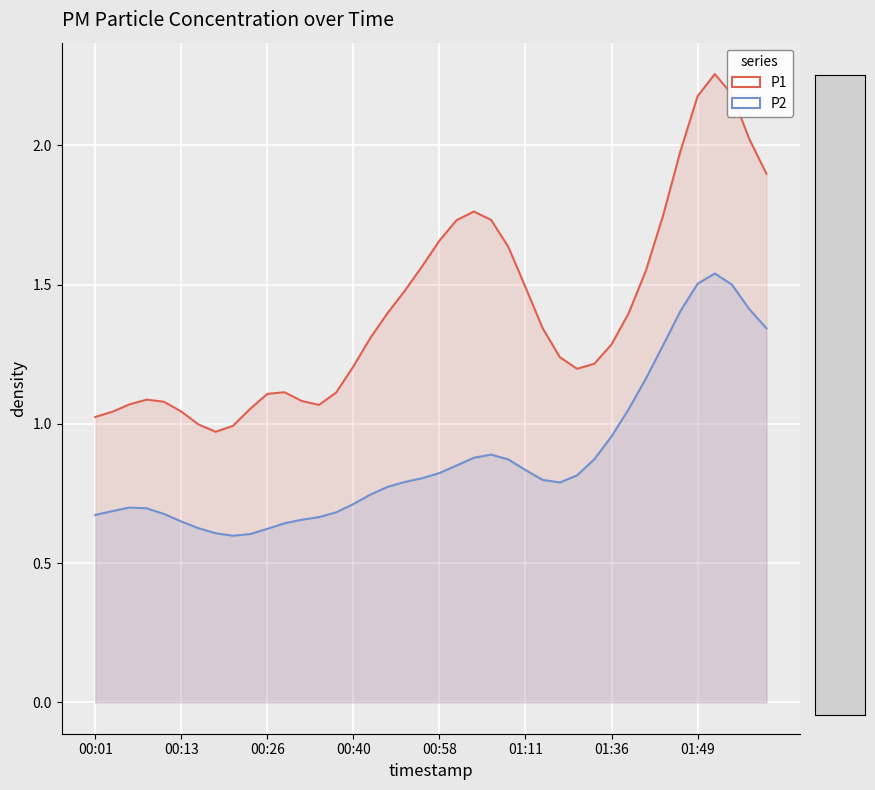

What is the value of the P1 point at the 7th from the left?

1.0